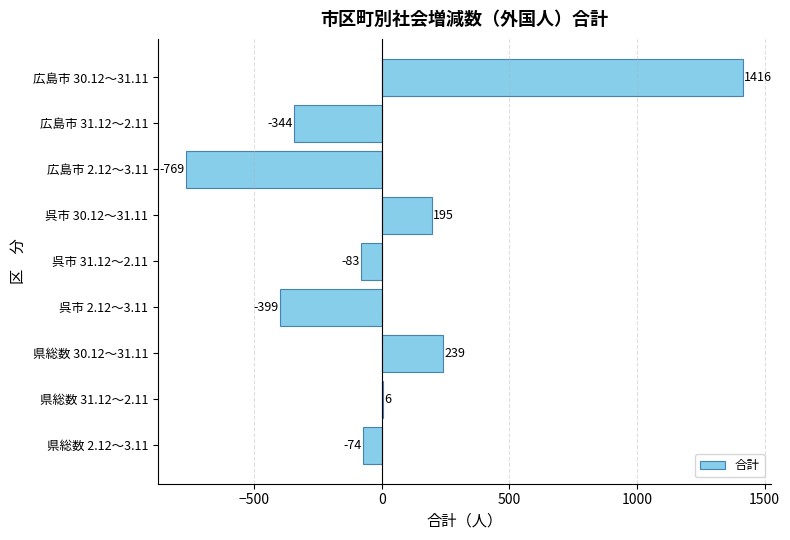

What is the sum of the values at 県総数 31.12～2.11 and 広島市 30.12～31.11?

1422